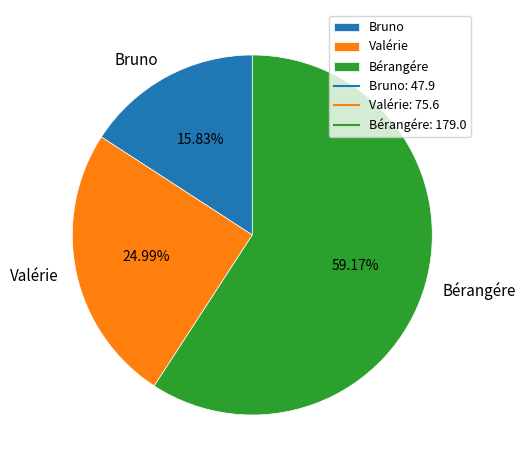

Does Bérangére account for over 50% of the chart?

Yes